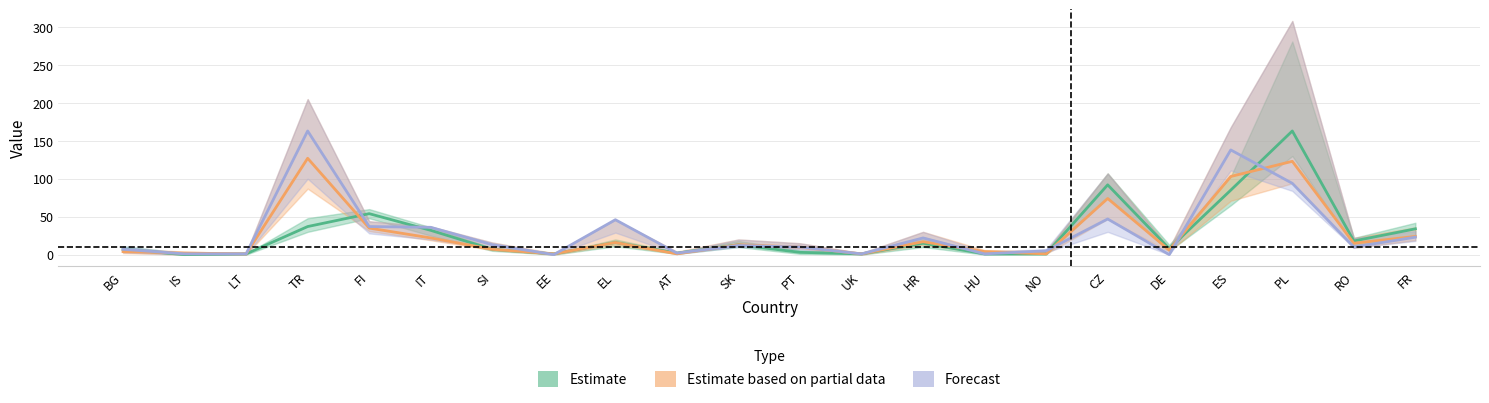

What is the average value of the Estimate series?

27